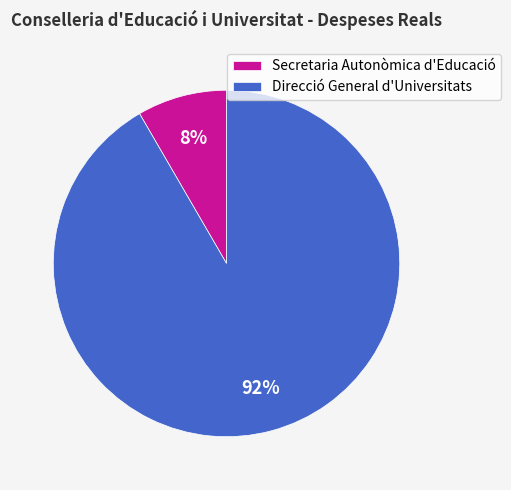

What is the largest slice in the pie chart?

Direcció General d'Universitats